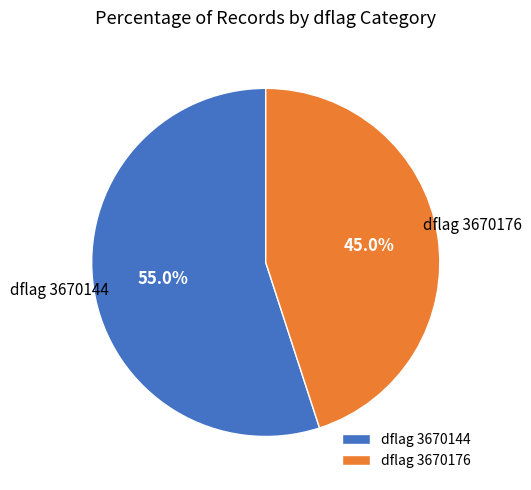

Is the sum of dflag 3670144 and dflag 3670176 greater than half?

Yes